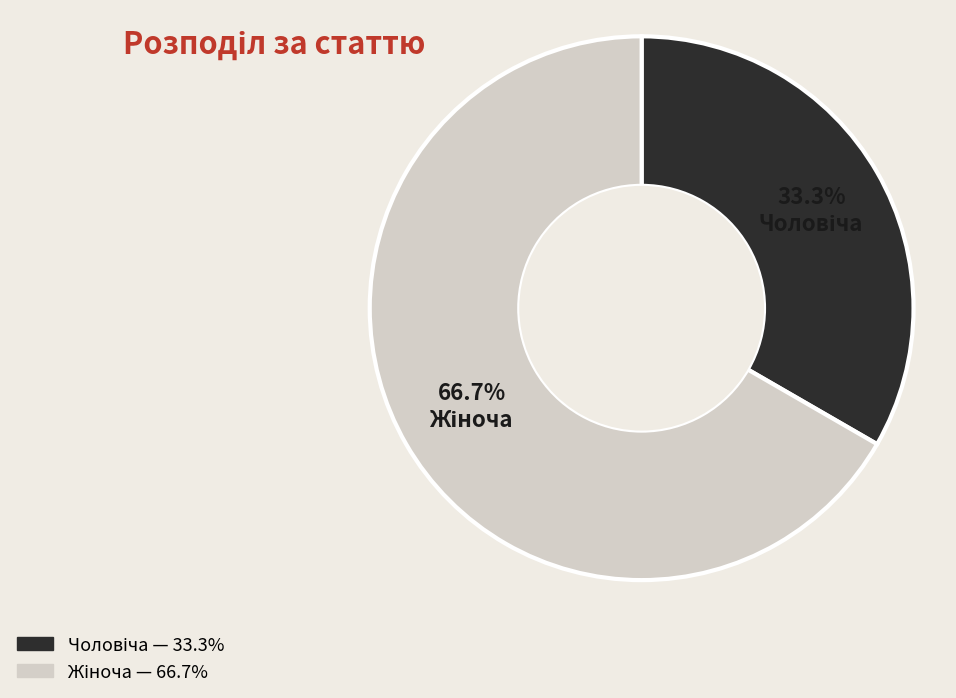

How many segments does this pie chart have?

2